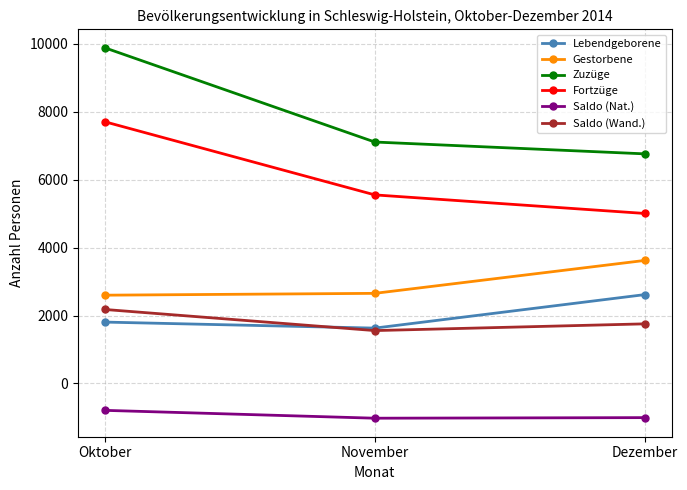

What is the approximate value of Zuzüge at Dezember, to the nearest 50?

6750